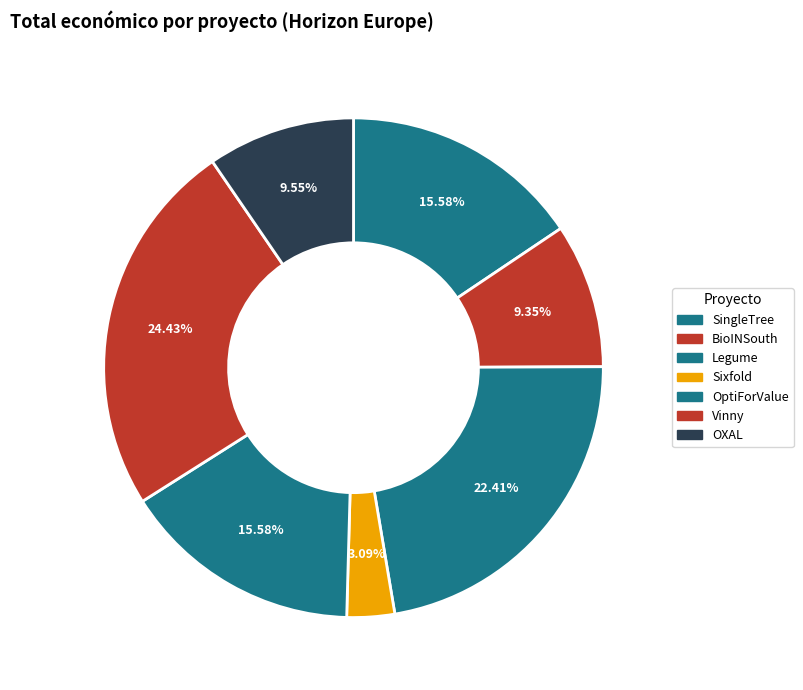

How many slices are in this pie chart?

7